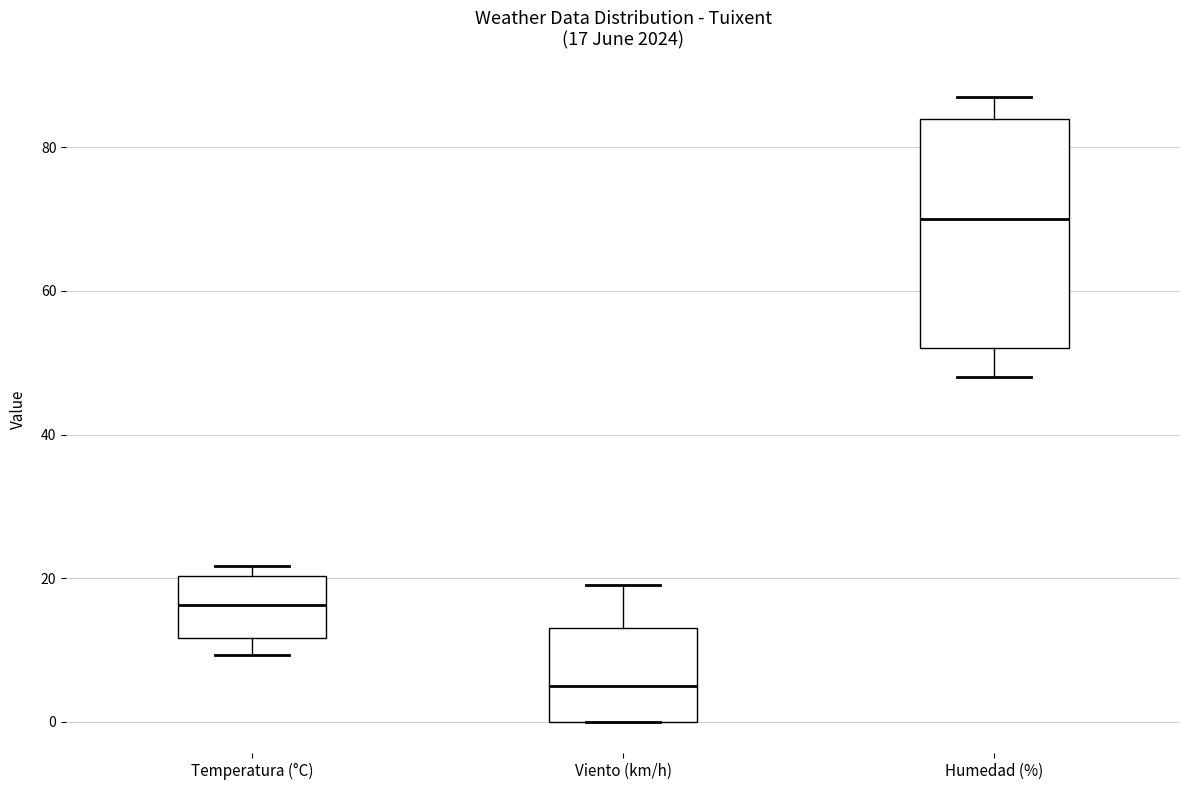

Comparing the boxes themselves (not the whiskers), which one is the tallest?

Humedad (%)